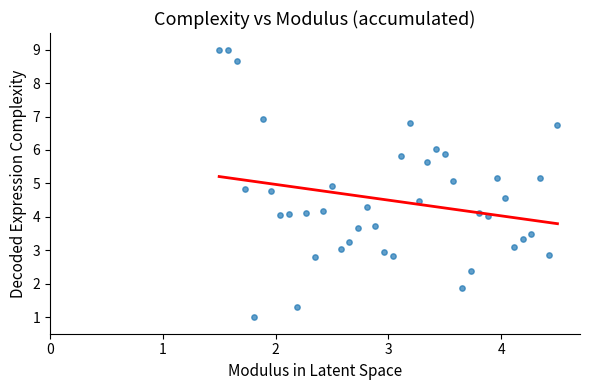

What is the range of Y values (max minus min)?

8.0